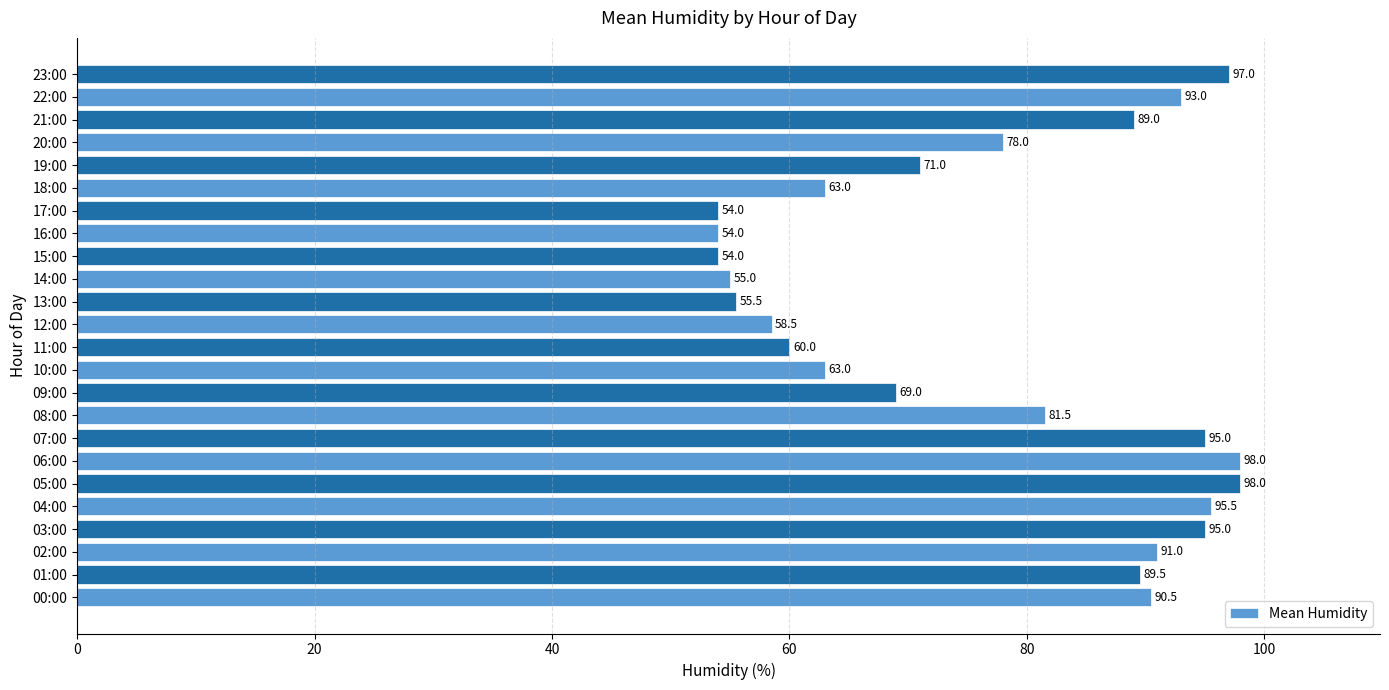

The value at 17:00 is 87.6. True or false?

False